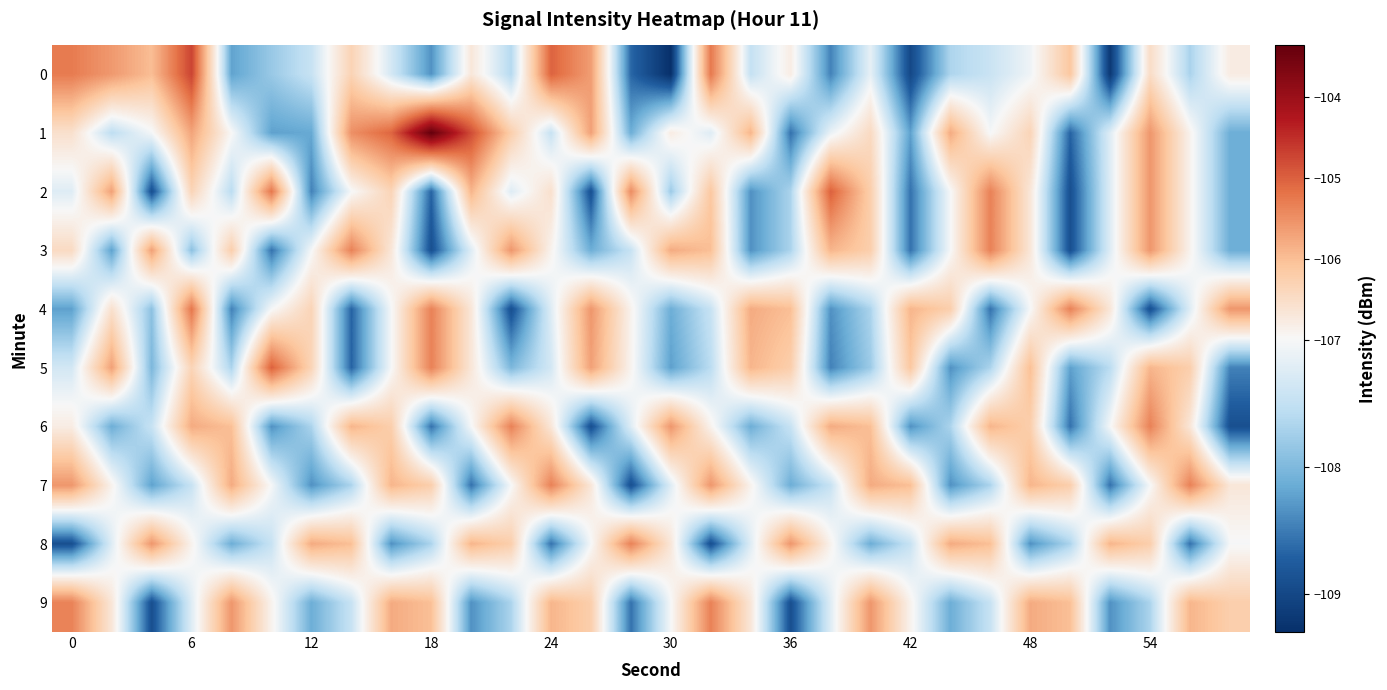

How many series are shown in this chart?

10